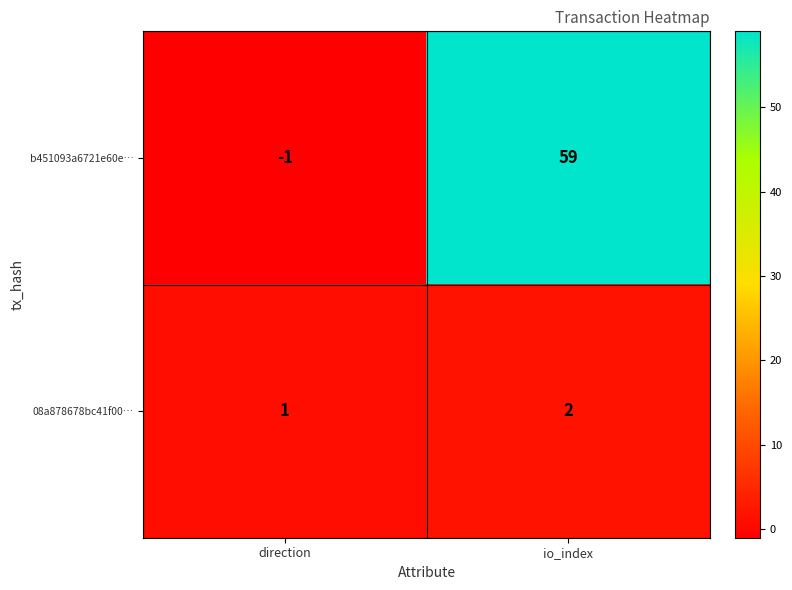

Which label corresponds to the largest value in the chart?

io_index